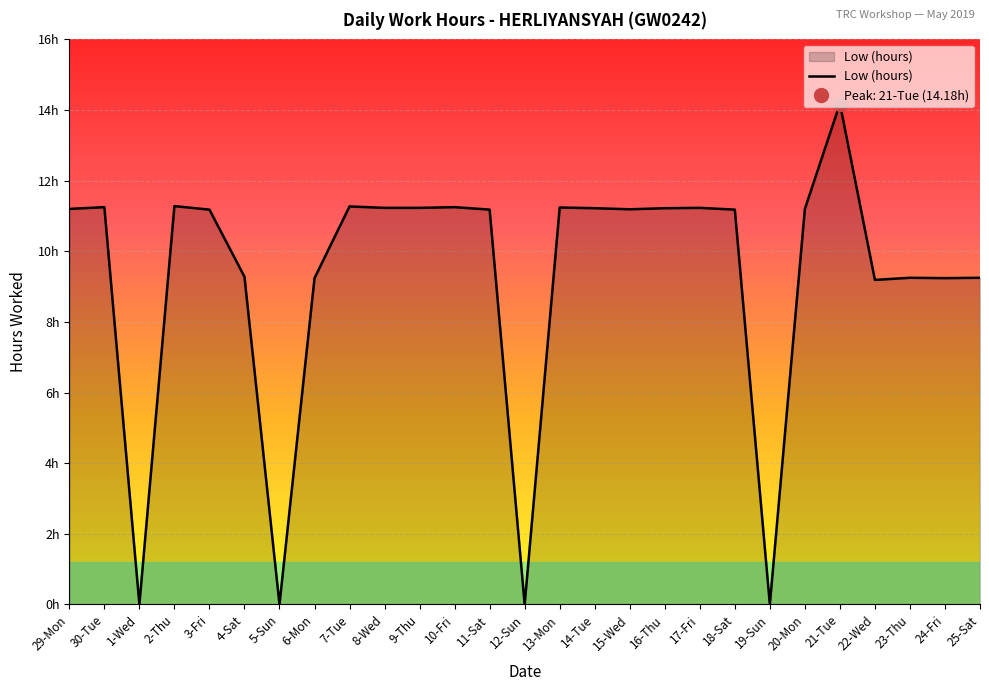

Rank the categories by value from lowest to highest.

1-Wed, 5-Sun, 12-Sun, 19-Sun, 22-Wed, 6-Mon, 24-Fri, 23-Thu, 25-Sat, 4-Sat, 3-Fri, 11-Sat, 18-Sat, 15-Wed, 29-Mon, 20-Mon, 14-Tue, 16-Thu, 8-Wed, 9-Thu, 17-Fri, 13-Mon, 30-Tue, 10-Fri, 7-Tue, 2-Thu, 21-Tue